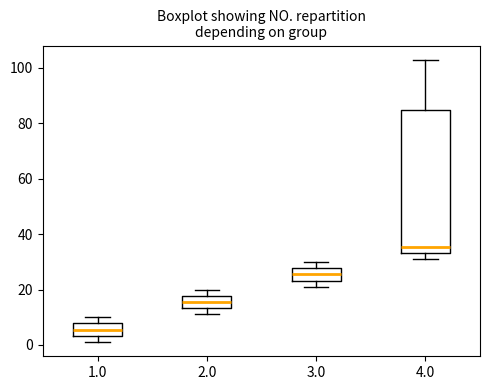

Reading left to right, transcribe this box plot: for each box, give where its median line is, the range the box spans, and where its two whiskers end, as read against the y-axis. The values are not printed on the chart, so give them approximately, as read against the axis.

1.0: median 6, box 4 to 8, whiskers 2 to 10
2.0: median 16, box 14 to 18, whiskers 12 to 20
3.0: median 26, box 24 to 28, whiskers 22 to 30
4.0: median 36, box 34 to 86, whiskers 32 to 104